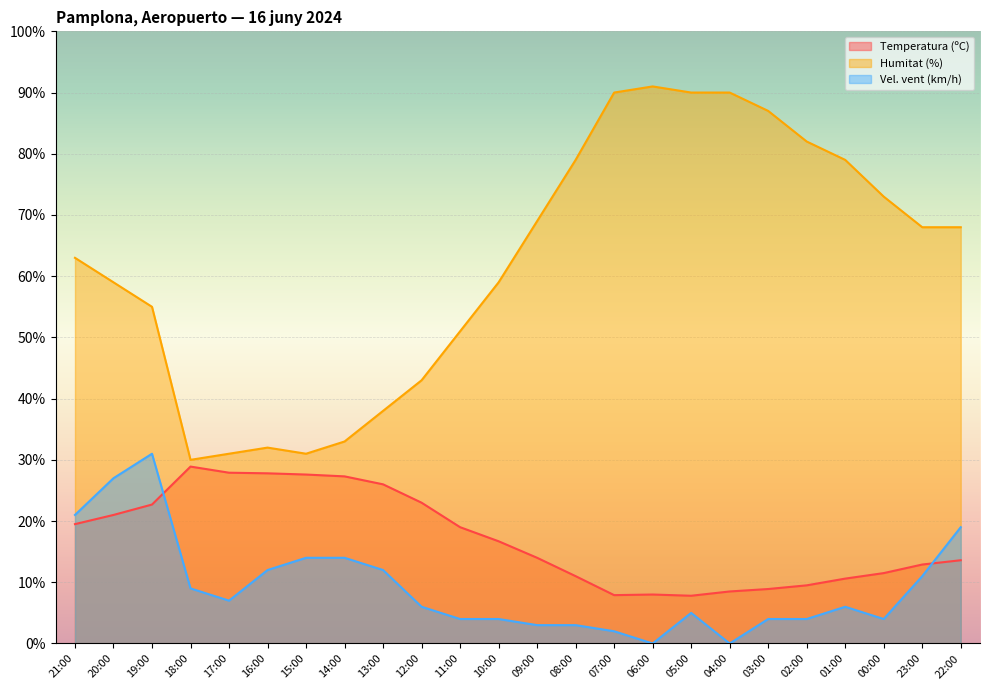

Is the value of Velocitat del vent (km/h) at 17:00 greater than the value of Humitat (%) at 03:00?

No